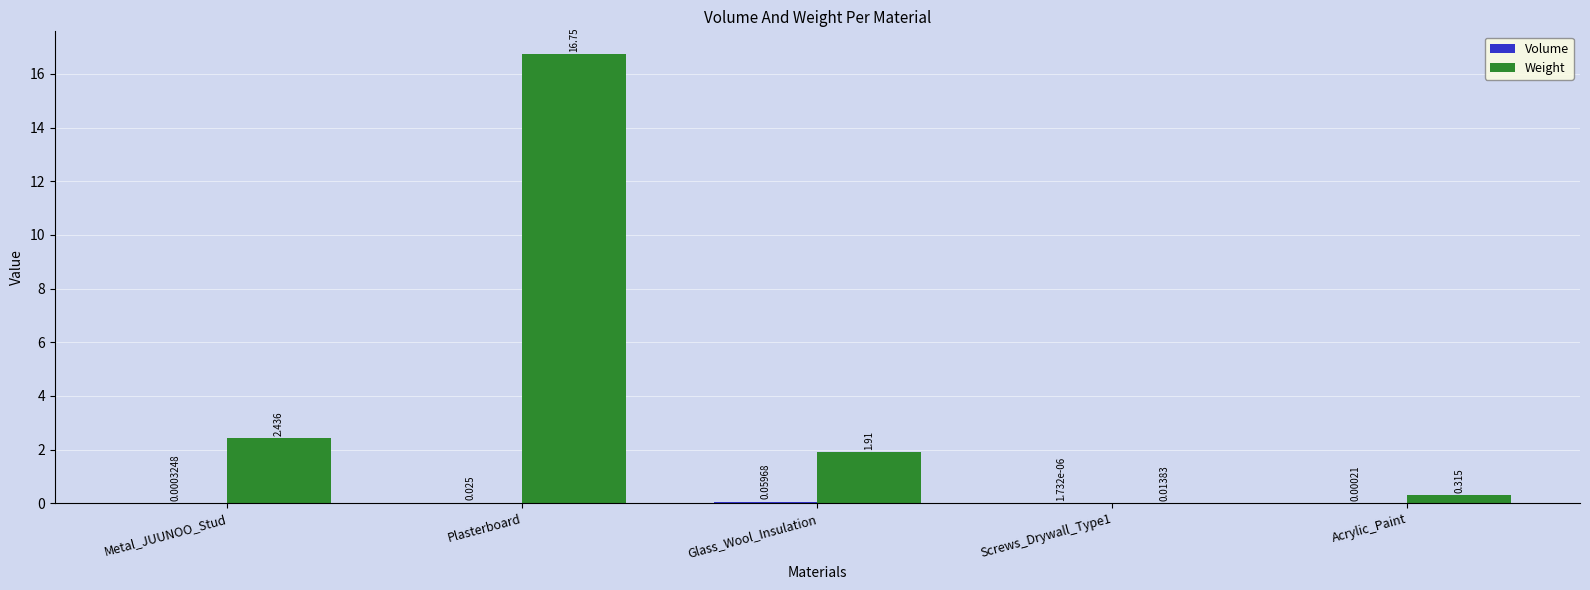

At which category is the sum across all series the highest?

Plasterboard